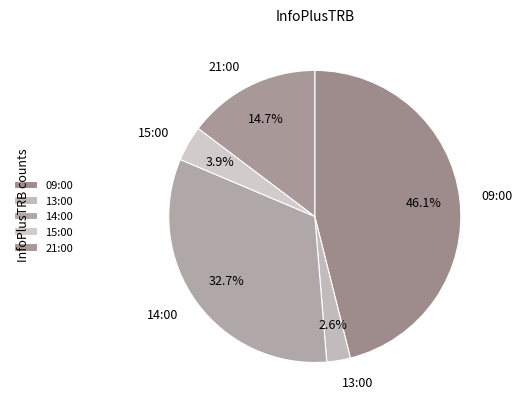

What percentage is the 09:00 slice, to the nearest percent?

46%